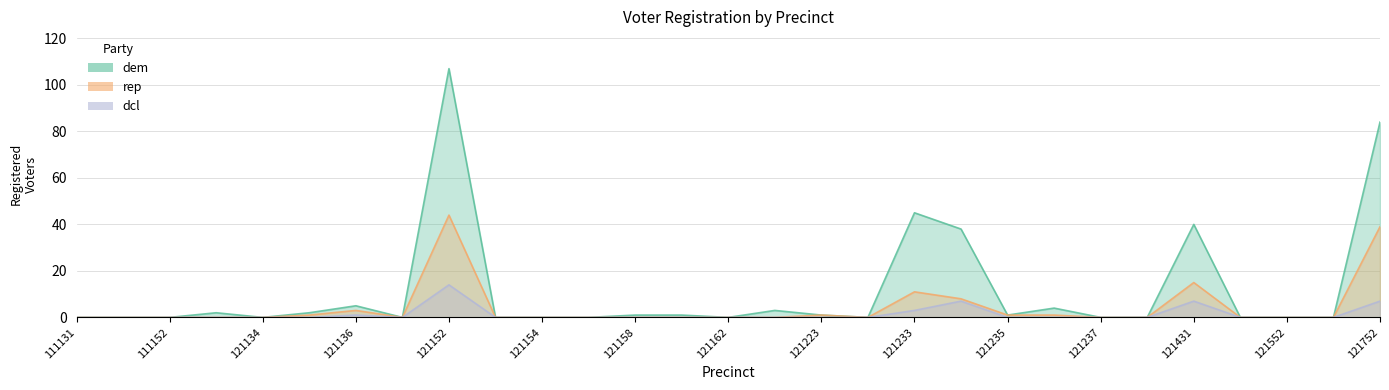

Reading left to right, what are all the values shown in this chart?

dem: 111131=0	111151=0	111152=0	121133=2	121134=0	121135=2	121136=5	121151=0	121152=107	121153=0	121154=0	121155=0	121158=1	121161=1	121162=0	121222=3	121223=1	121232=0	121233=45	121234=38	121235=1	121236=4	121237=0	121238=0	121431=40	121551=0	121552=0	121751=0	121752=84
rep: 111131=0	111151=0	111152=0	121133=0	121134=0	121135=1	121136=3	121151=0	121152=44	121153=0	121154=0	121155=0	121158=0	121161=0	121162=0	121222=0	121223=1	121232=0	121233=11	121234=8	121235=1	121236=1	121237=0	121238=0	121431=15	121551=0	121552=0	121751=0	121752=39
dcl: 111131=0	111151=0	111152=0	121133=0	121134=0	121135=0	121136=1	121151=0	121152=14	121153=0	121154=0	121155=0	121158=0	121161=0	121162=0	121222=0	121223=0	121232=0	121233=3	121234=7	121235=0	121236=0	121237=0	121238=0	121431=7	121551=0	121552=0	121751=0	121752=7